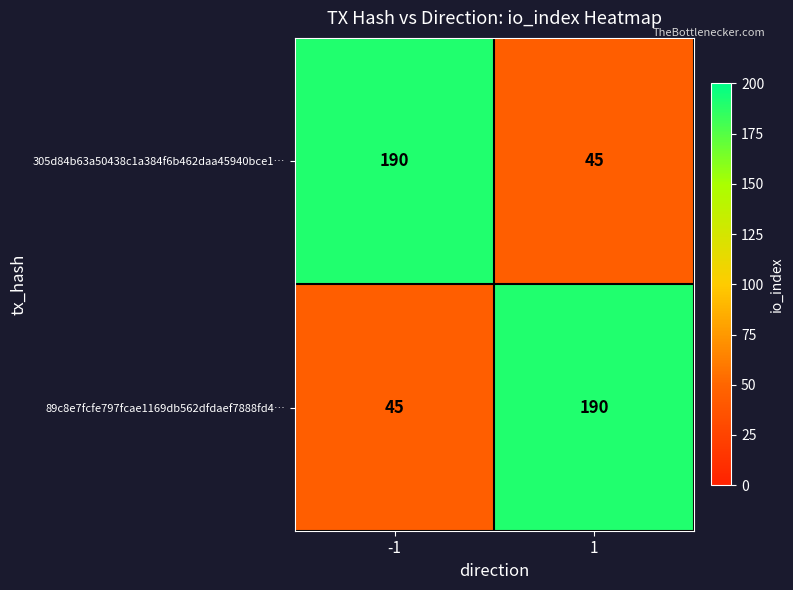

What is the approximate value of 305d84b63a50438c1a384f6b462daa45940bce1… at 1?

45